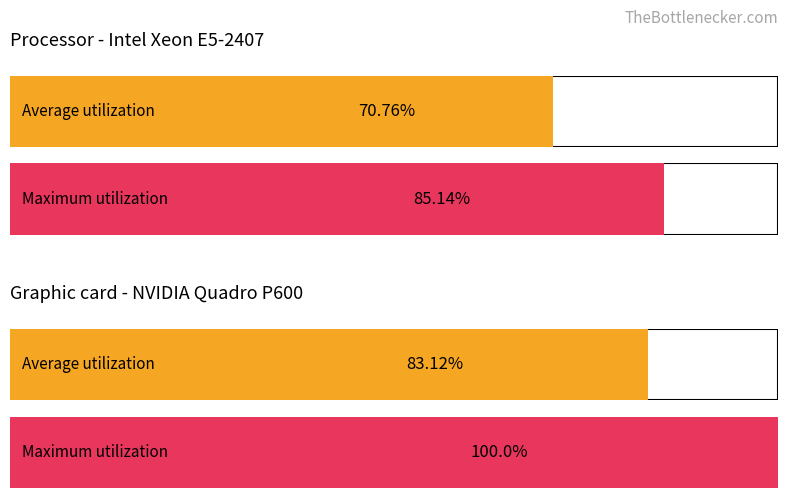

Which series has the largest total across all categories?

Maximum utilization